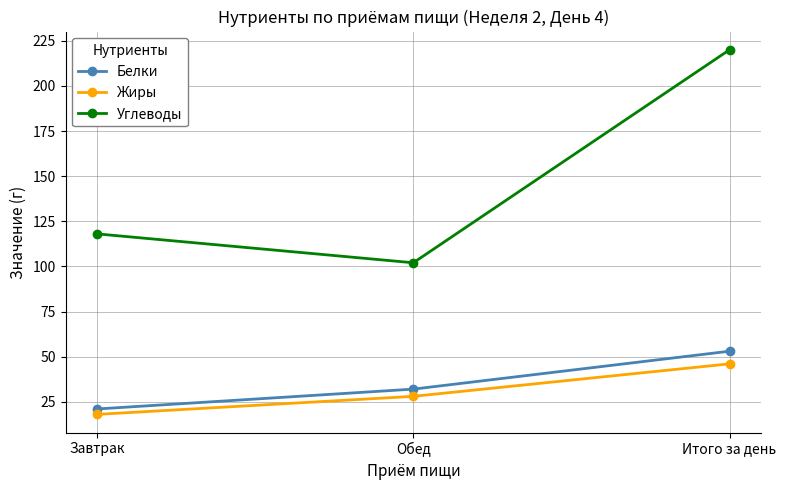

Which category has the lowest value across all series?

Завтрак